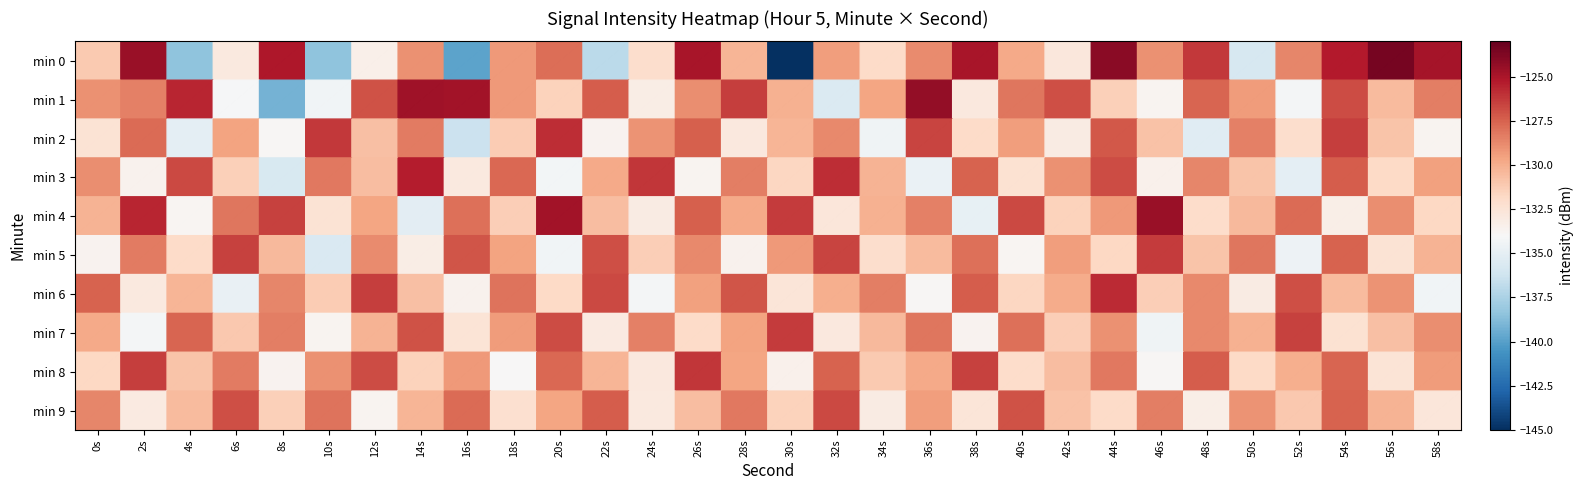

What is the maximum value shown in the chart?

-123.4